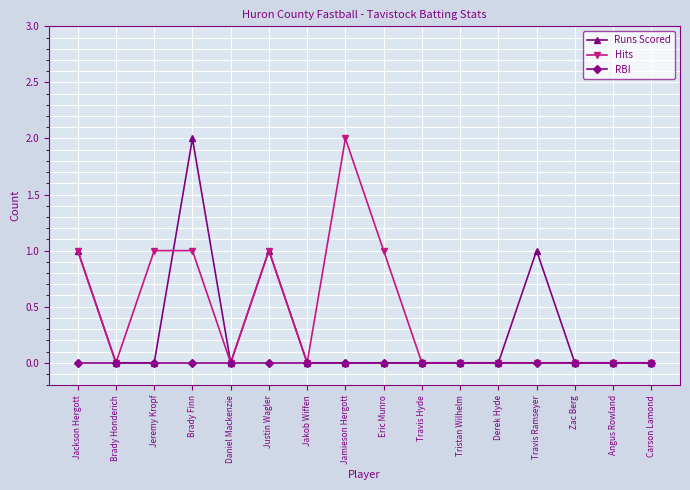

What is the greatest value displayed?

2